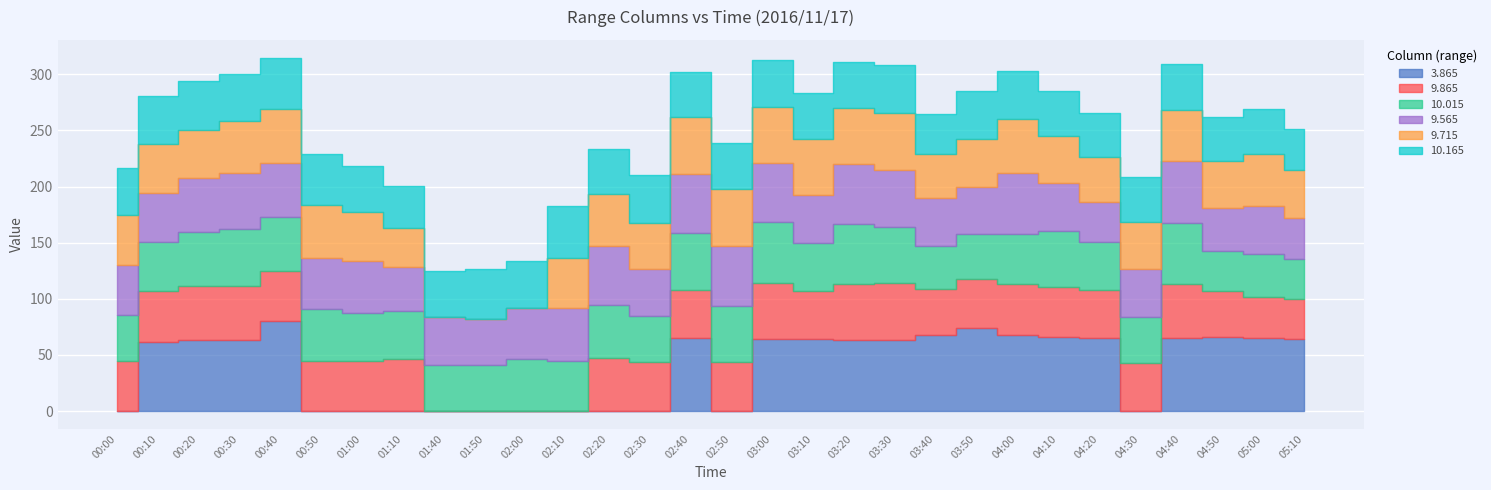

Reading left to right, list all the values displayed in this chart.

3.865: 00:00=999.0	00:10=61.9	00:20=63.0	00:30=63.7	00:40=80.4	00:50=999.0	01:00=999.0	01:10=999.0	01:40=999.0	01:50=999.0	02:00=999.0	02:10=999.0	02:20=999.0	02:30=999.0	02:40=65.0	02:50=999.0	03:00=64.3	03:10=64.3	03:20=63.6	03:30=63.6	03:40=68.2	03:50=74.1	04:00=68.2	04:10=66.3	04:20=65.4	04:30=999.0	04:40=65.0	04:50=66.3	05:00=65.4	05:10=64.2
9.865: 00:00=44.4	00:10=44.7	00:20=48.4	00:30=47.8	00:40=44.8	00:50=44.6	01:00=44.8	01:10=46.6	01:40=999.0	01:50=999.0	02:00=999.0	02:10=999.0	02:20=47.1	02:30=43.7	02:40=42.9	02:50=43.8	03:00=49.8	03:10=42.6	03:20=49.8	03:30=50.4	03:40=40.3	03:50=43.2	04:00=44.6	04:10=44.2	04:20=42.3	04:30=43.0	04:40=48.0	04:50=40.8	05:00=36.2	05:10=36.0
10.015: 00:00=41.6	00:10=43.7	00:20=47.9	00:30=50.3	00:40=48.1	00:50=46.6	01:00=42.6	01:10=42.9	01:40=41.3	01:50=40.9	02:00=46.0	02:10=44.7	02:20=47.4	02:30=41.3	02:40=50.6	02:50=49.8	03:00=54.3	03:10=42.8	03:20=53.6	03:30=50.4	03:40=38.6	03:50=40.6	04:00=45.3	04:10=49.8	04:20=42.5	04:30=40.8	04:40=54.3	04:50=35.9	05:00=38.6	05:10=35.5
9.565: 00:00=43.9	00:10=43.7	00:20=47.9	00:30=50.3	00:40=48.1	00:50=45.4	01:00=46.6	01:10=39.2	01:40=42.7	01:50=41.3	02:00=46.0	02:10=47.3	02:20=52.4	02:30=41.3	02:40=52.4	02:50=53.6	03:00=53.0	03:10=42.6	03:20=53.0	03:30=50.2	03:40=42.7	03:50=41.8	04:00=53.9	04:10=43.2	04:20=36.2	04:30=43.1	04:40=55.5	04:50=38.0	05:00=42.3	05:10=36.2
9.715: 00:00=45.2	00:10=43.7	00:20=43.5	00:30=46.3	00:40=47.5	00:50=47.3	01:00=43.7	01:10=34.5	01:40=999.0	01:50=999.0	02:00=999.0	02:10=44.7	02:20=46.6	02:30=41.3	02:40=50.9	02:50=50.2	03:00=49.7	03:10=49.8	03:20=49.8	03:30=50.9	03:40=38.8	03:50=42.9	04:00=48.6	04:10=41.3	04:20=40.1	04:30=41.5	04:40=45.4	04:50=41.8	05:00=46.6	05:10=42.5
10.165: 00:00=41.0	00:10=43.4	00:20=42.9	00:30=41.6	00:40=46.0	00:50=45.3	01:00=40.9	01:10=37.7	01:40=40.9	01:50=44.7	02:00=41.3	02:10=45.8	02:20=40.0	02:30=42.6	02:40=40.1	02:50=41.6	03:00=41.6	03:10=41.6	03:20=41.1	03:30=42.8	03:40=36.4	03:50=42.6	04:00=42.2	04:10=40.3	04:20=38.9	04:30=40.1	04:40=41.3	04:50=38.9	05:00=39.6	05:10=36.8